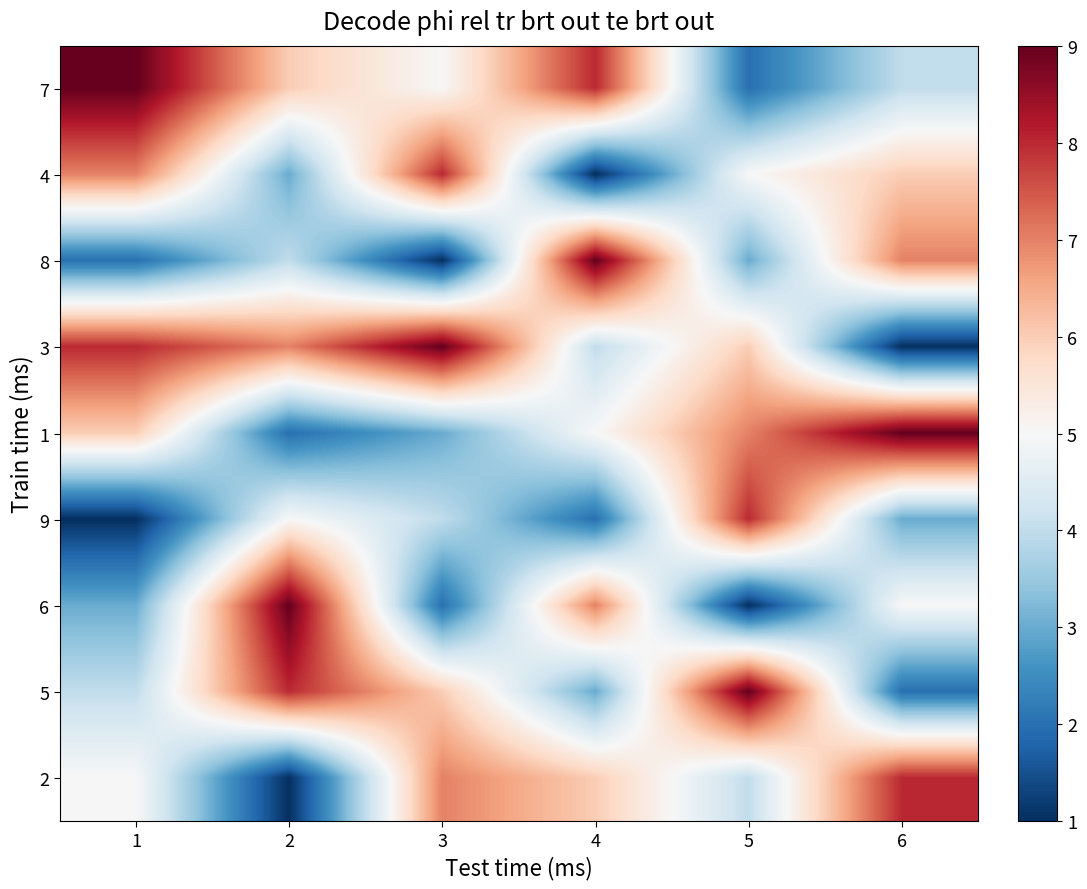

How many data points does each series have?

6